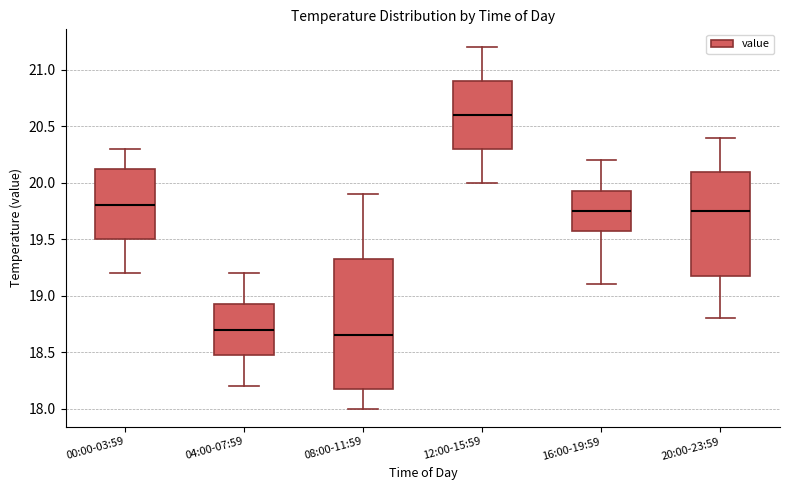

Reading left to right, read every box against the y-axis: the position of its median line, the range the box covers, and the ends of its whiskers. The values are not printed on the chart, so give them approximately, as read against the axis.

00:00-03:59: median 19.80, box 19.50 to 20.15, whiskers 19.20 to 20.30
04:00-07:59: median 18.70, box 18.50 to 18.95, whiskers 18.20 to 19.20
08:00-11:59: median 18.65, box 18.20 to 19.35, whiskers 18.00 to 19.90
12:00-15:59: median 20.60, box 20.30 to 20.90, whiskers 20.00 to 21.20
16:00-19:59: median 19.75, box 19.60 to 19.95, whiskers 19.10 to 20.20
20:00-23:59: median 19.75, box 19.20 to 20.10, whiskers 18.80 to 20.40